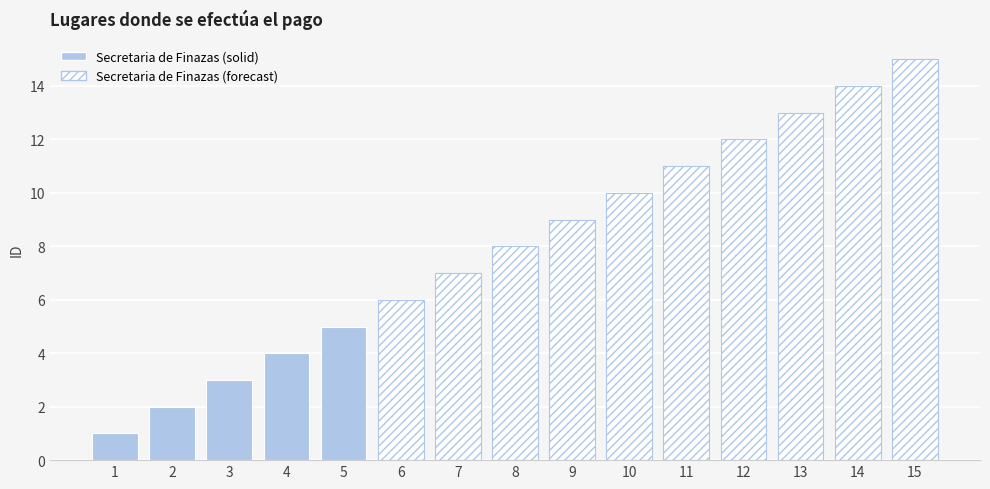

Reading right to left, list all the values displayed in this chart.

15	14	13	12	11	10	9	8	7	6	5	4	3	2	1